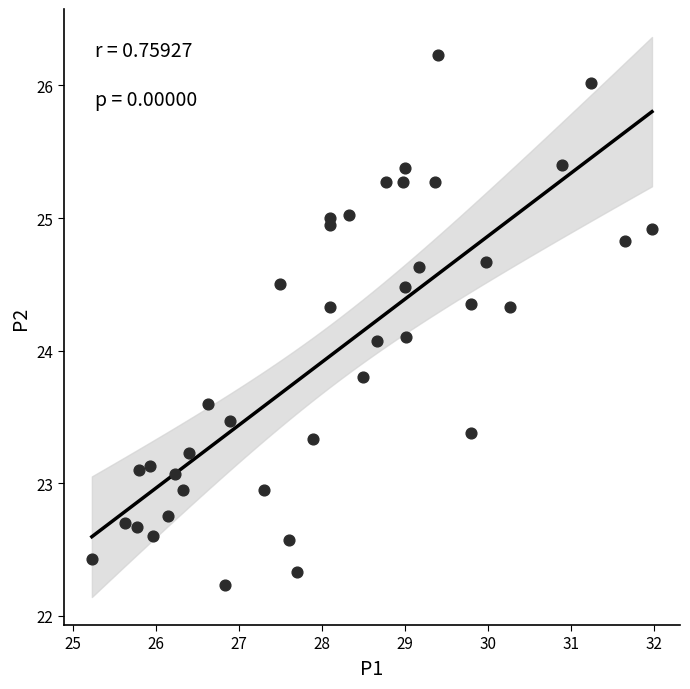

What is the range of X values (max minus min)?

6.8